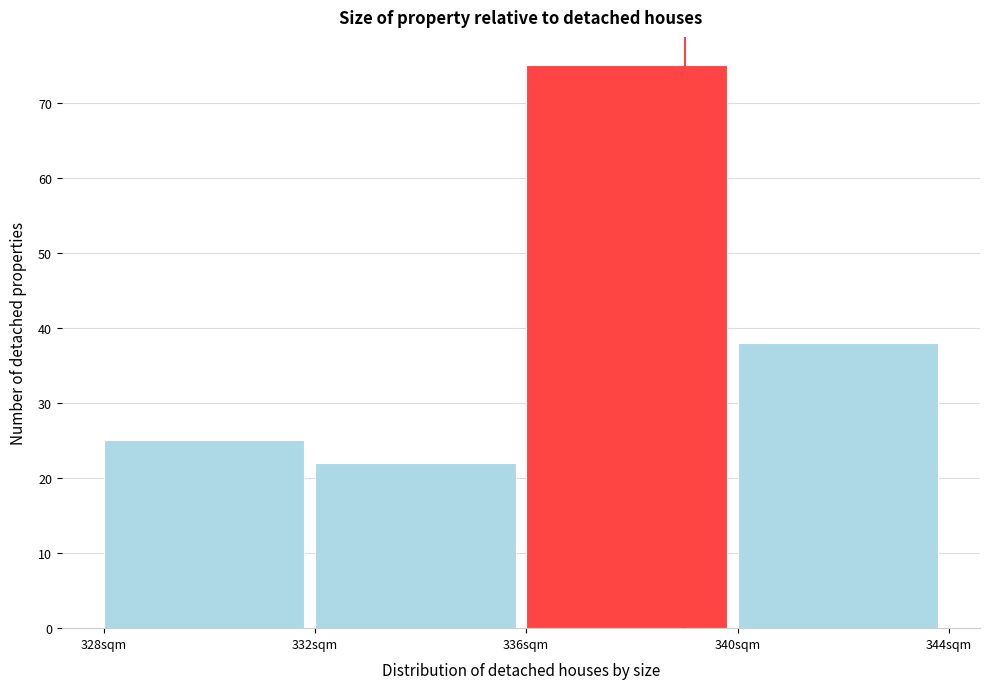

Reading left to right, list every bar in this chart as the range it spans on the x-axis followed by its height. The values are not printed on the chart, so give them approximately, as read against the axis.

328 to 332: 25
332 to 336: 22
336 to 340: 75
340 to 344: 38